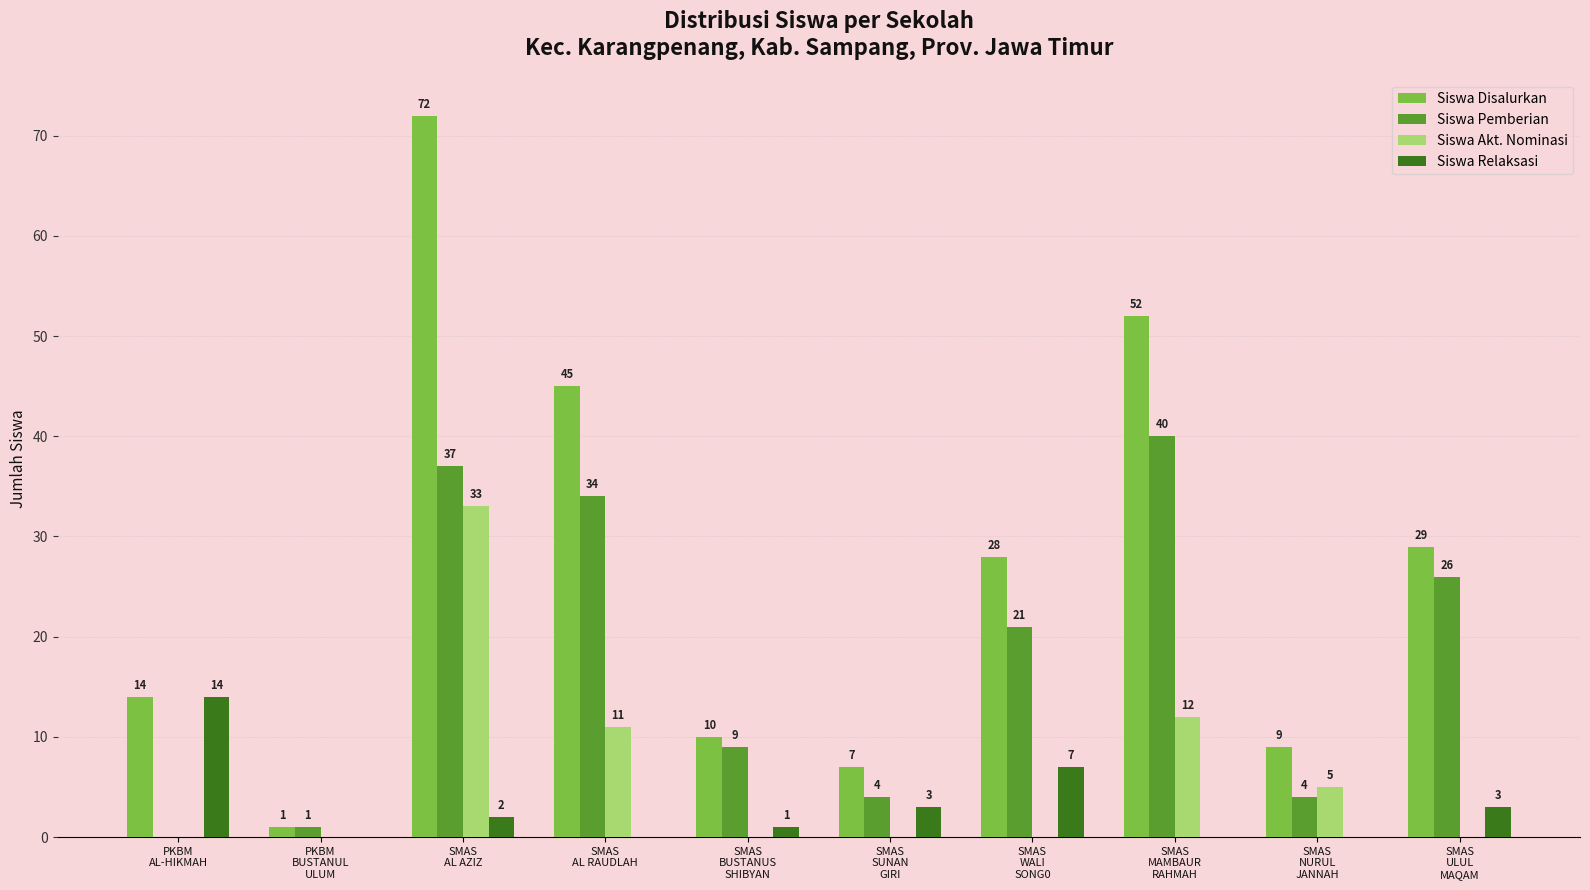

What are all the series names shown in the legend?

Siswa Disalurkan, Siswa Pemberian, Siswa Akt. Nominasi, Siswa Relaksasi